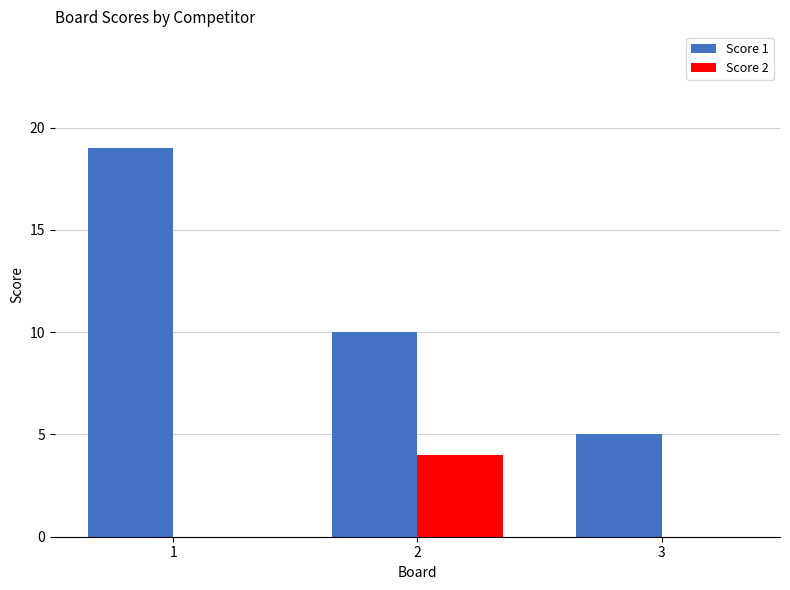

How many series are shown in this chart?

2